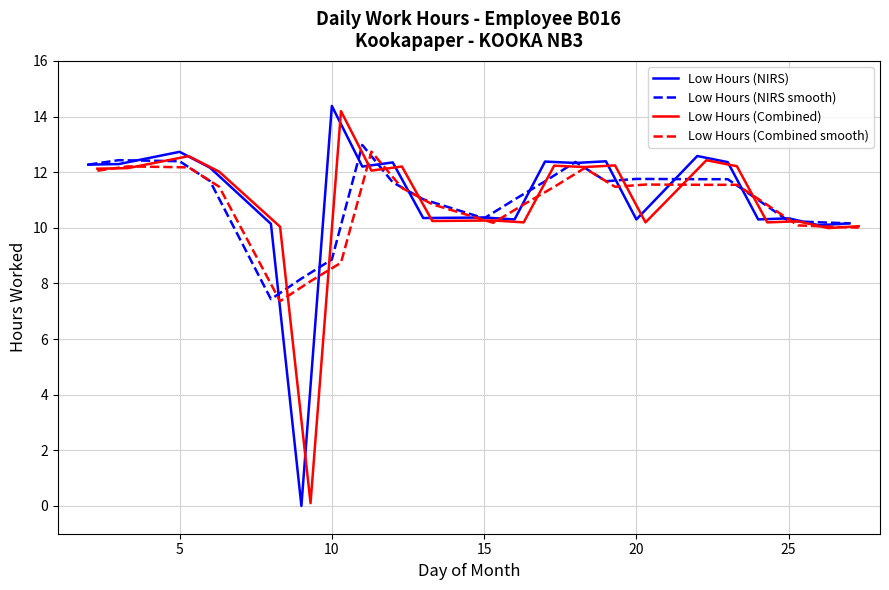

How many distinct data groups are displayed?

4